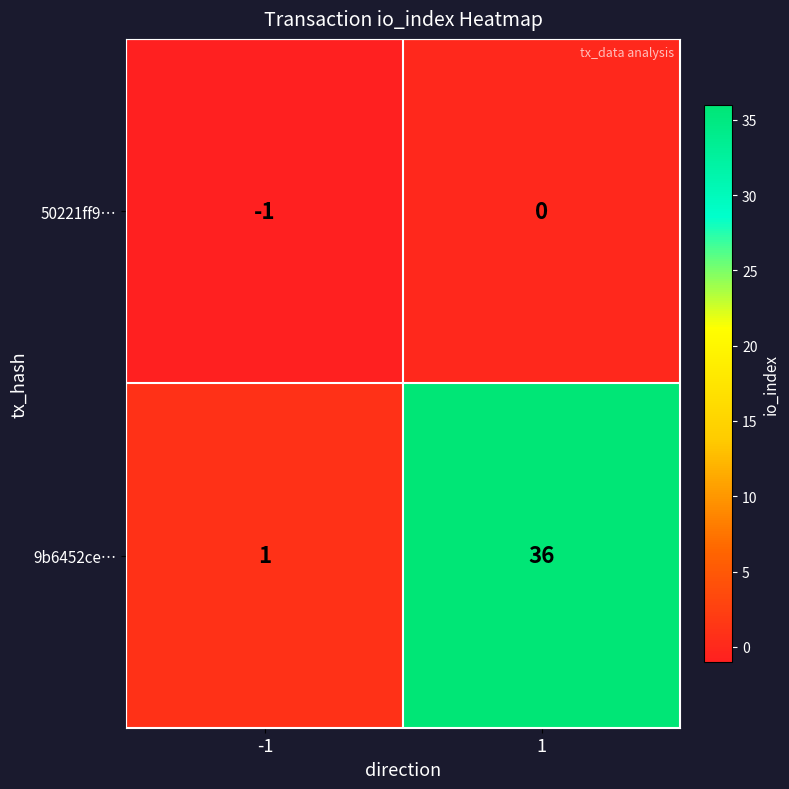

List the series in order of their peak value, lowest first.

50221ff9…, 9b6452ce…